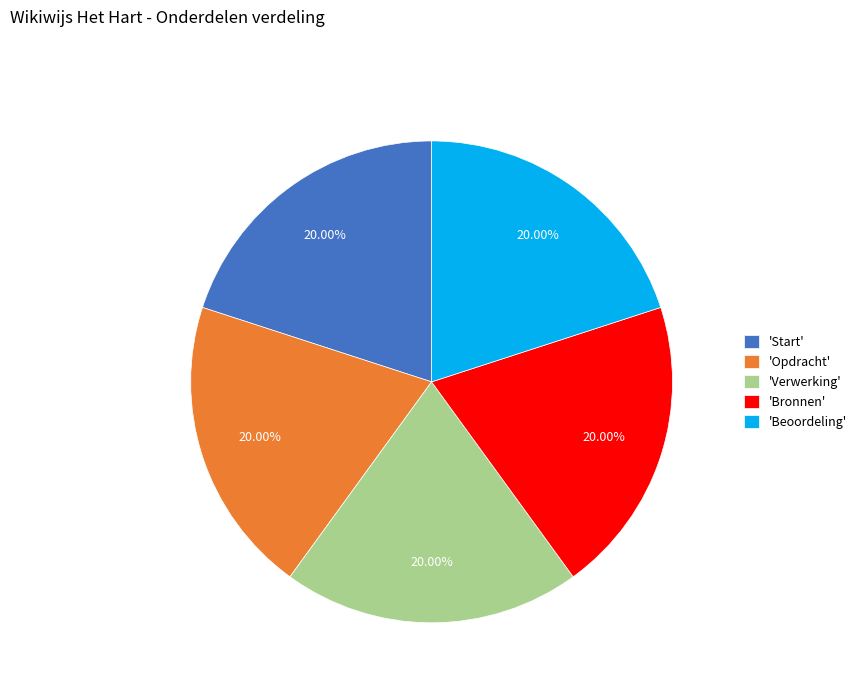

To the nearest percent, what is the average slice percentage?

20%